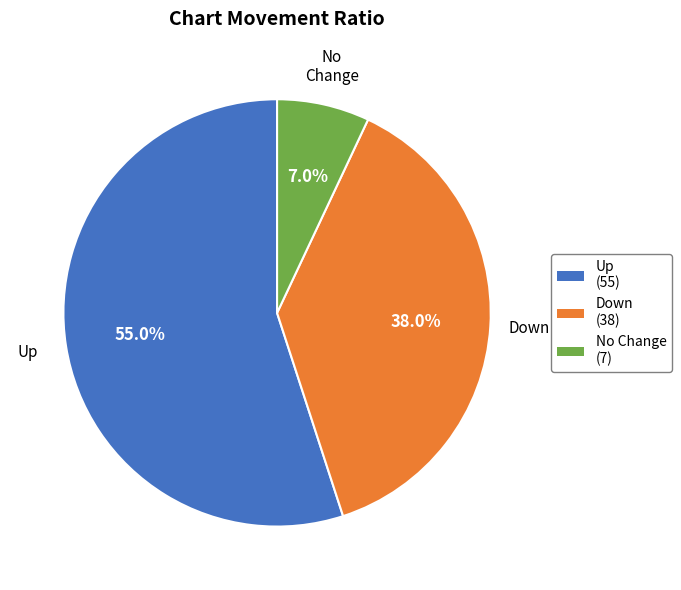

Is there any slice that represents more than half of the pie?

Yes